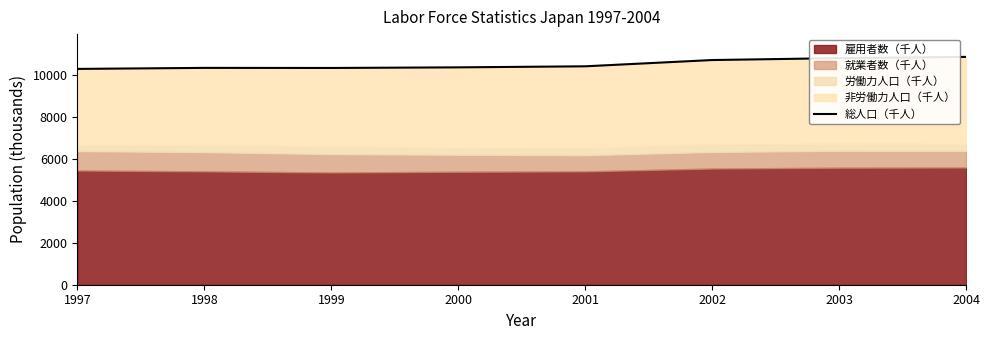

True or false: the data shows 4808 at 2004.

False